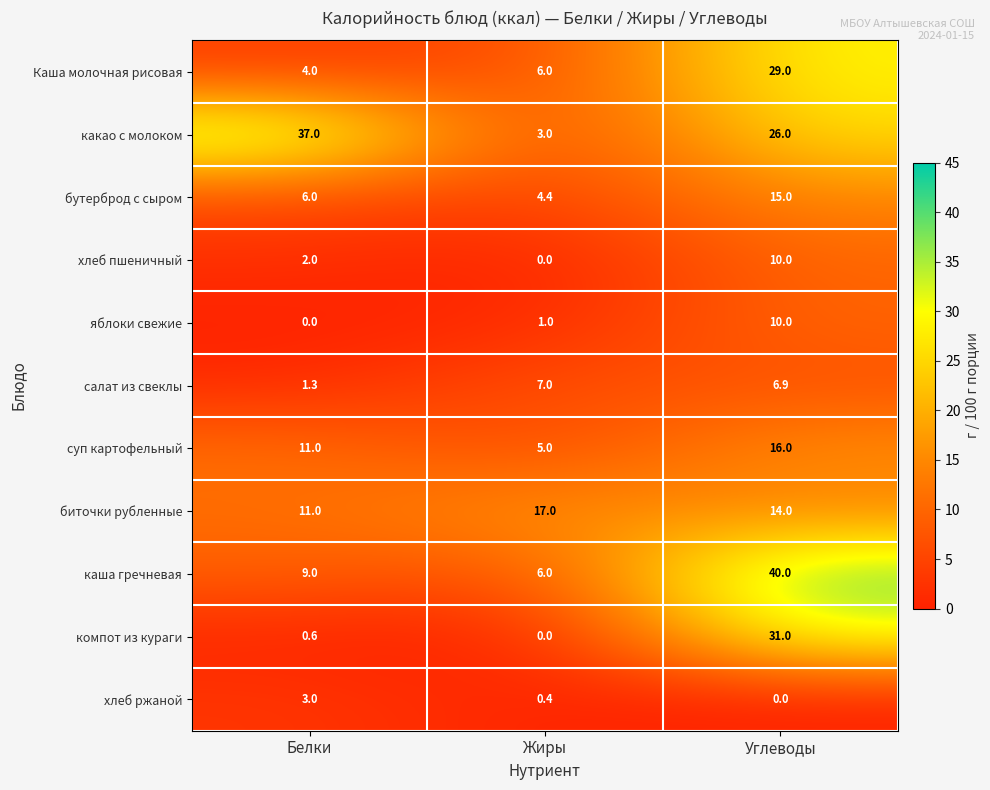

What is the sum of the компот из кураги values at Белки and Жиры?

0.6